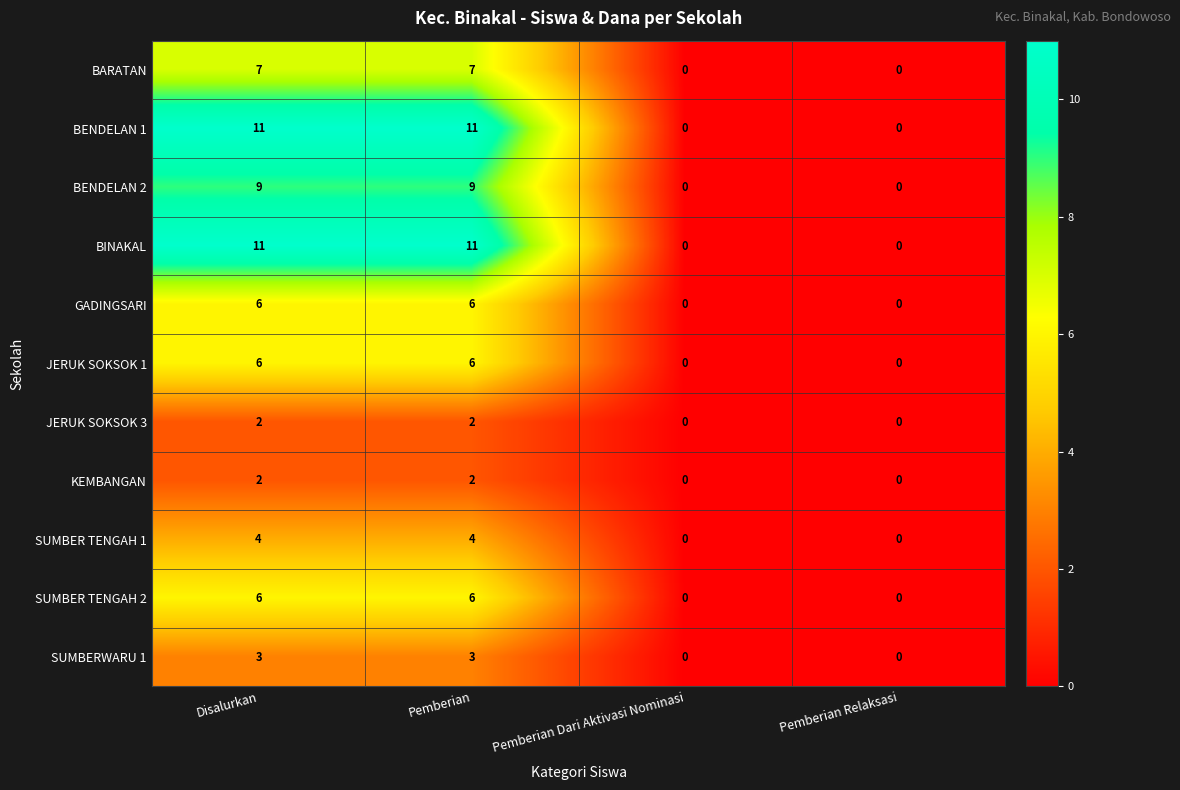

Count the JERUK SOKSOK 3 values in the range 0 to 2.

4